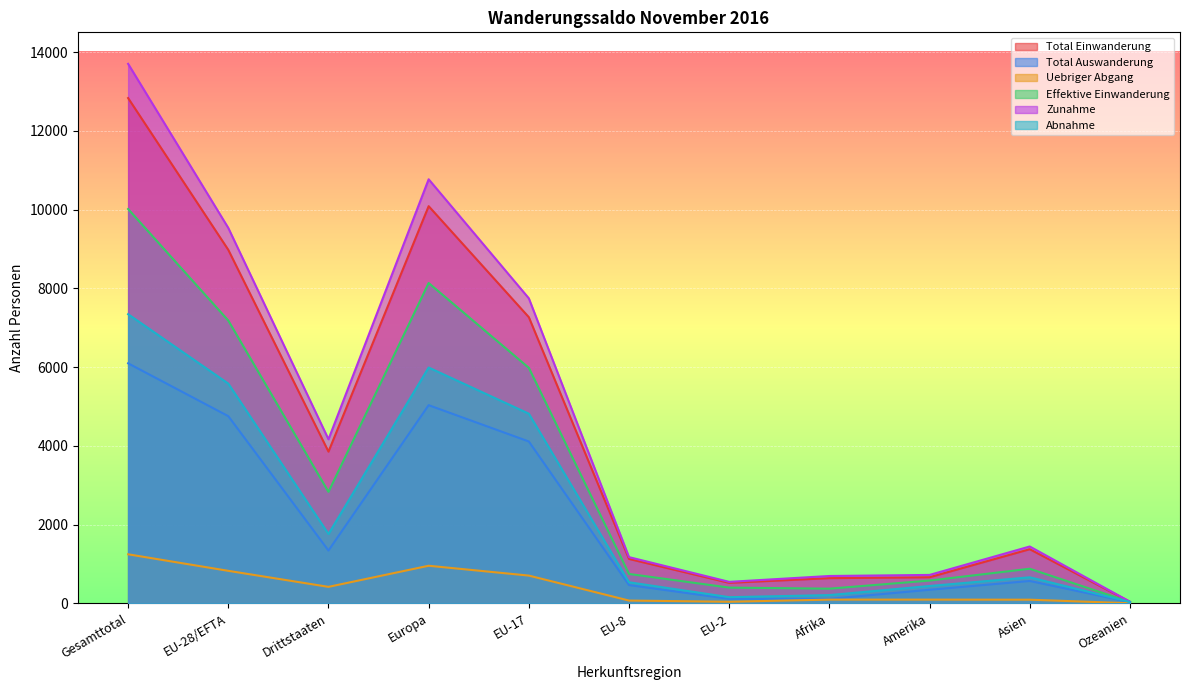

What is the difference between the Effektive Einwanderung values at Ozeanien and Europa?

8098